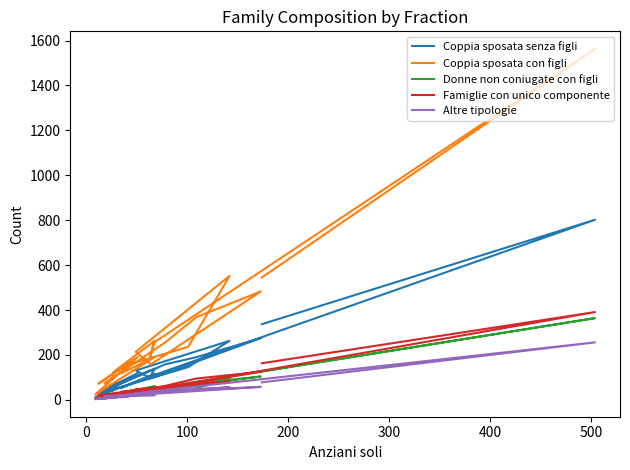

At how many categories does at least one series exceed 1414?

1